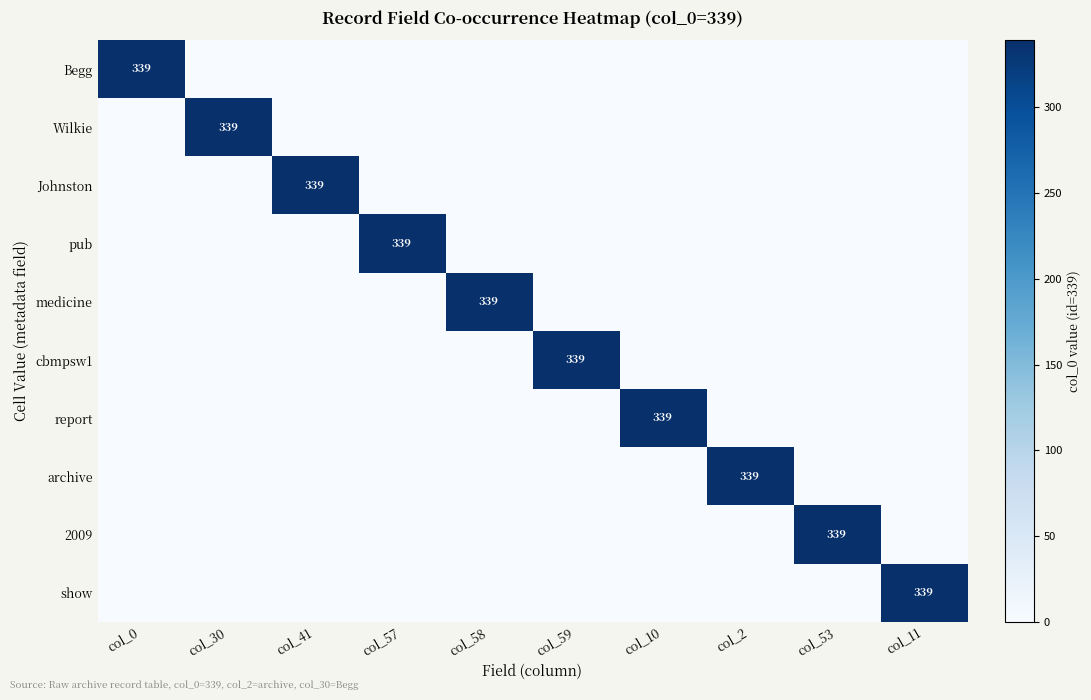

Count the number of categories in the chart.

10